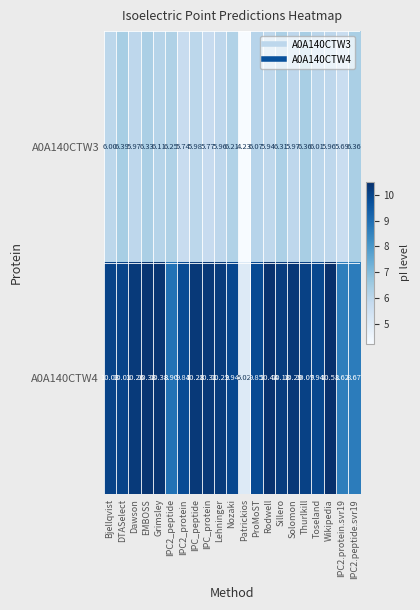

At which category is the sum across all series the highest?

EMBOSS